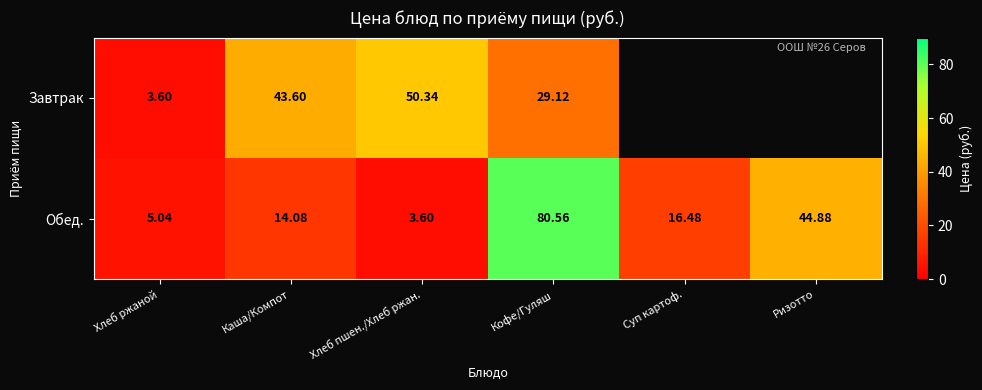

Is it true that Обед. equals 13.7 at Ризотто?

False